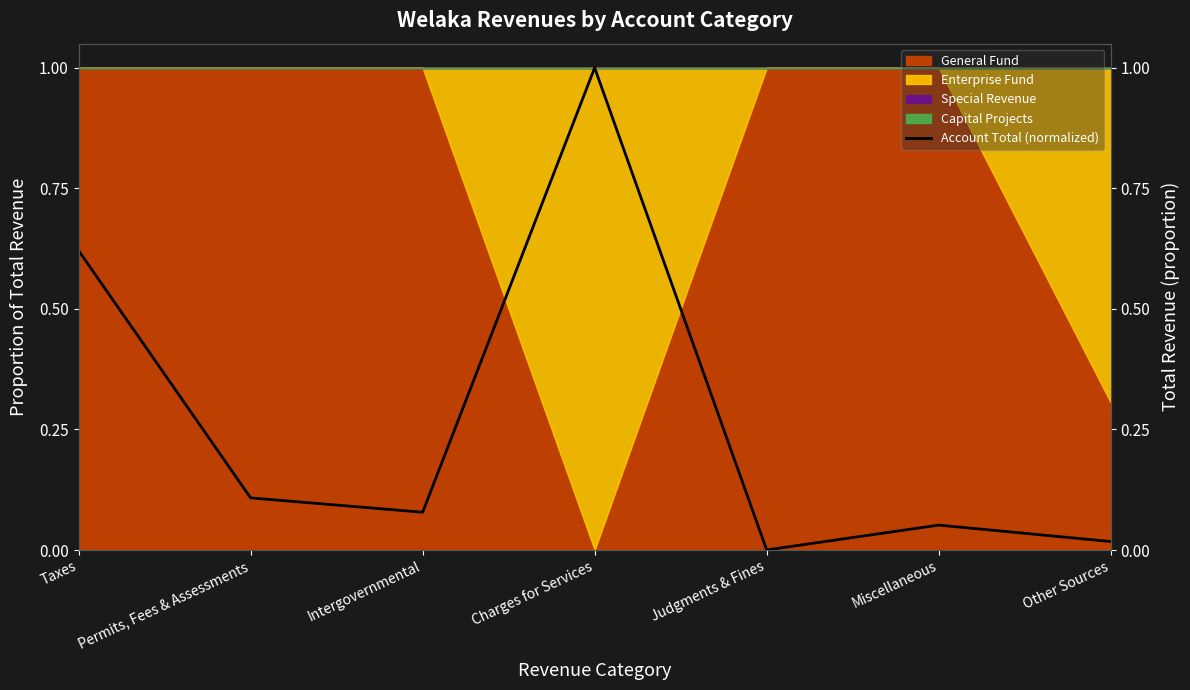

What is the difference between the maximum and minimum values?

1.0